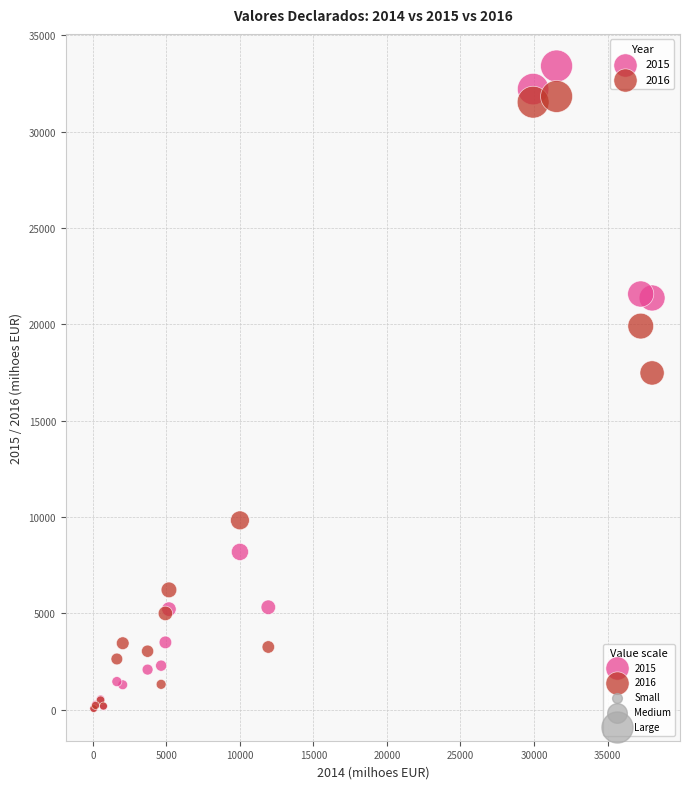

Across all series, what Y value is closest to 16734?

17480.0